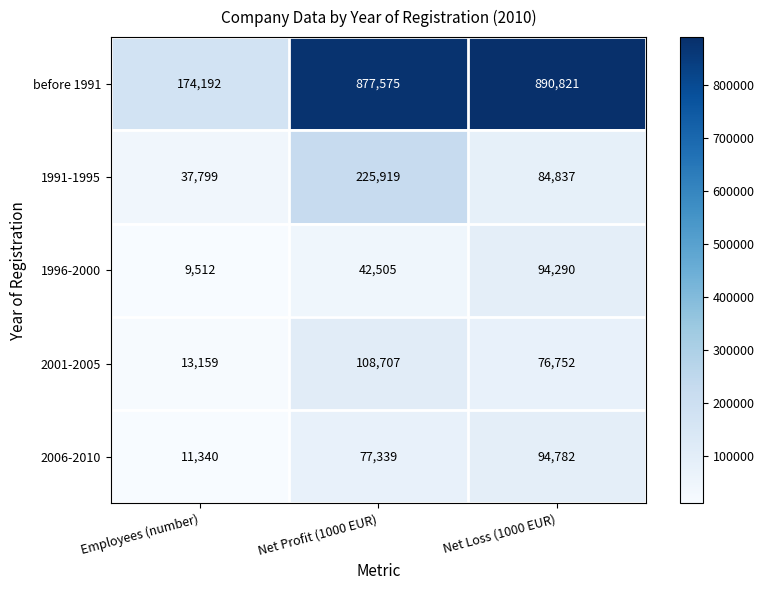

At which category does the chart reach its peak across all series?

Net Loss (1000 EUR)